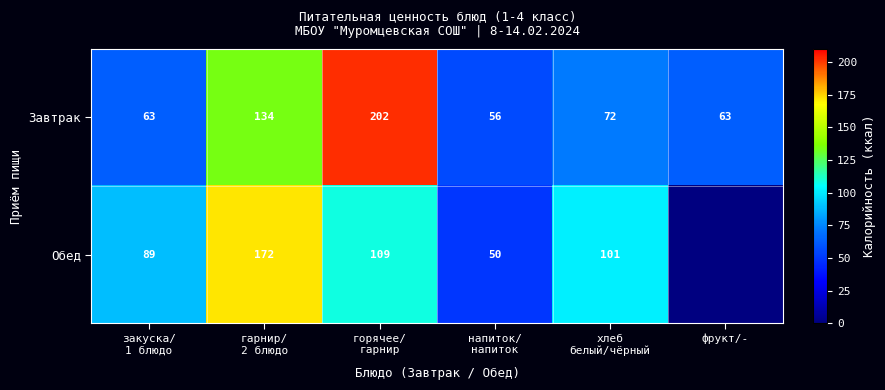

Is it true that Завтрак equals 63 at фрукт/-?

True